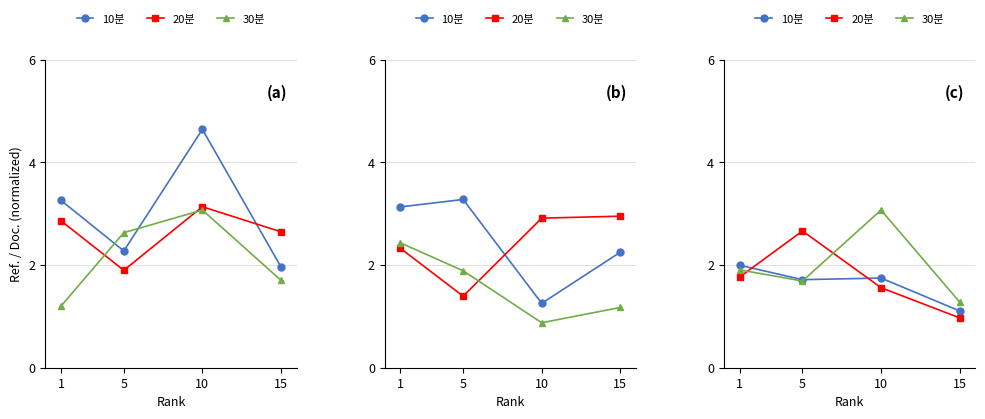

How many intersections are there between 20분 and 10분?

2